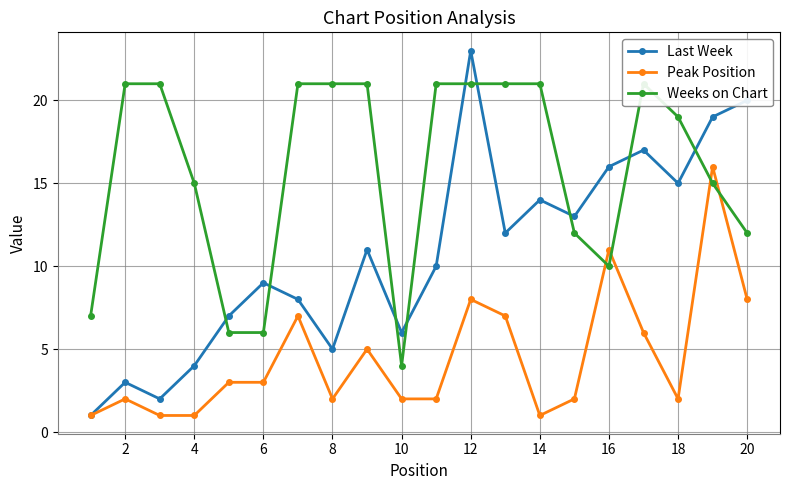

What is the difference between the maximum and minimum values in the Weeks on Chart series?

17